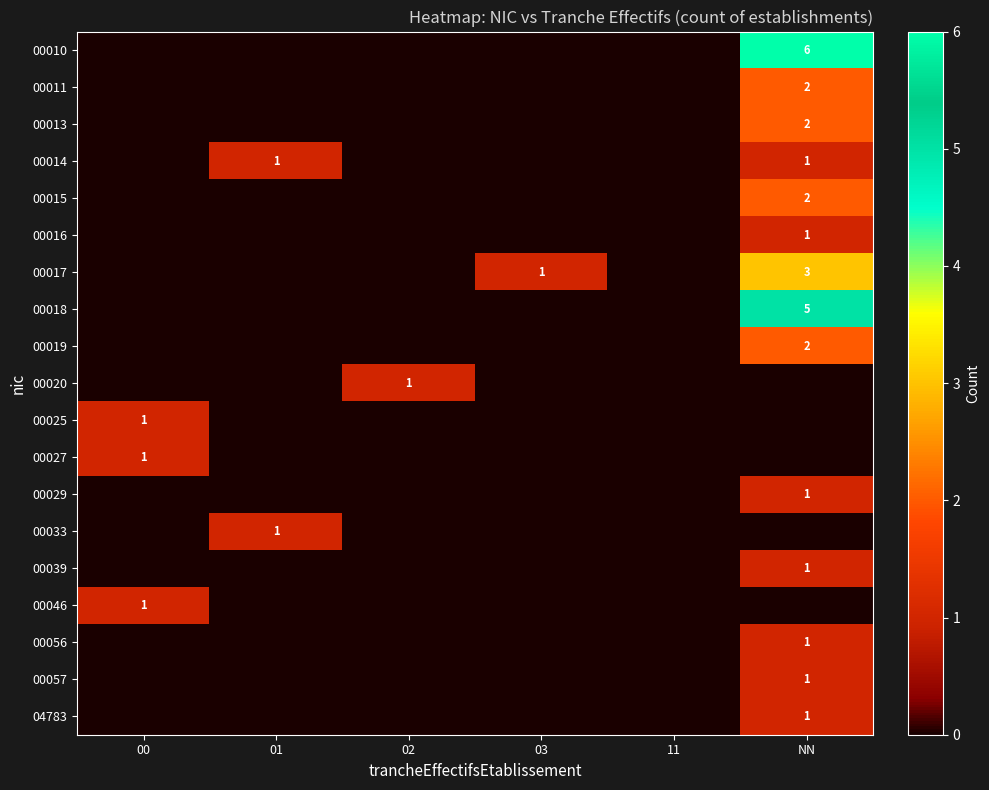

At how many categories does at least one series exceed 0?

5